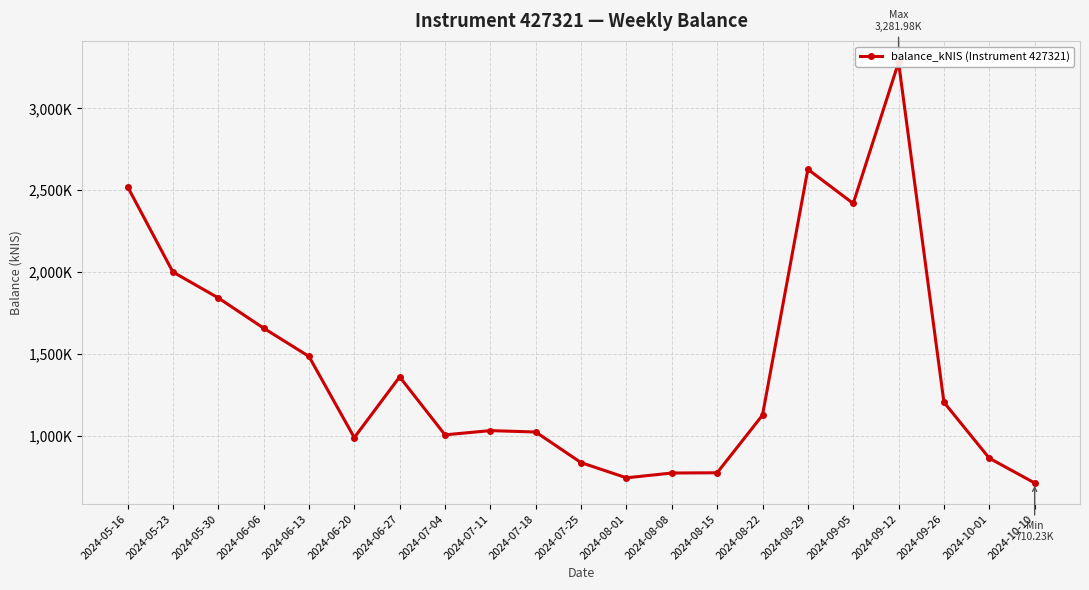

Which category has the highest value across all series?

2024-09-12